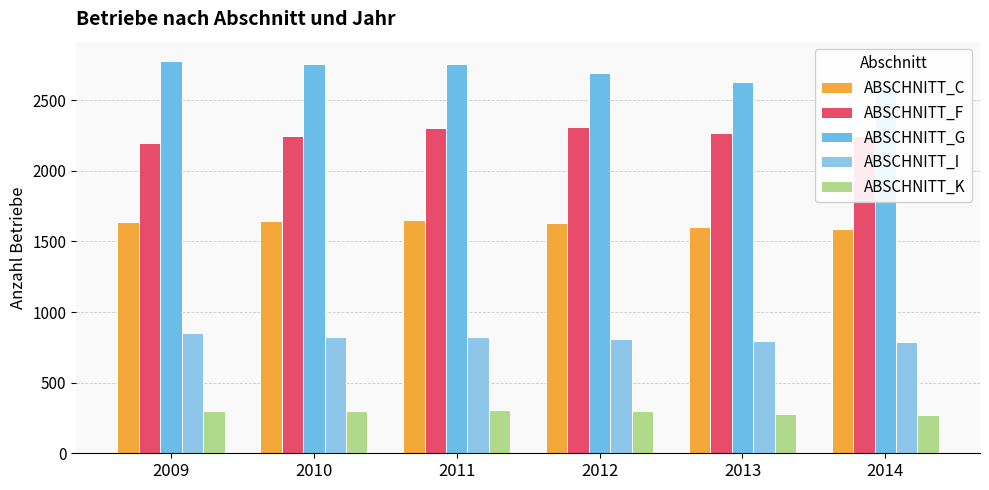

What is the difference between the highest and lowest values at 2010?

2456